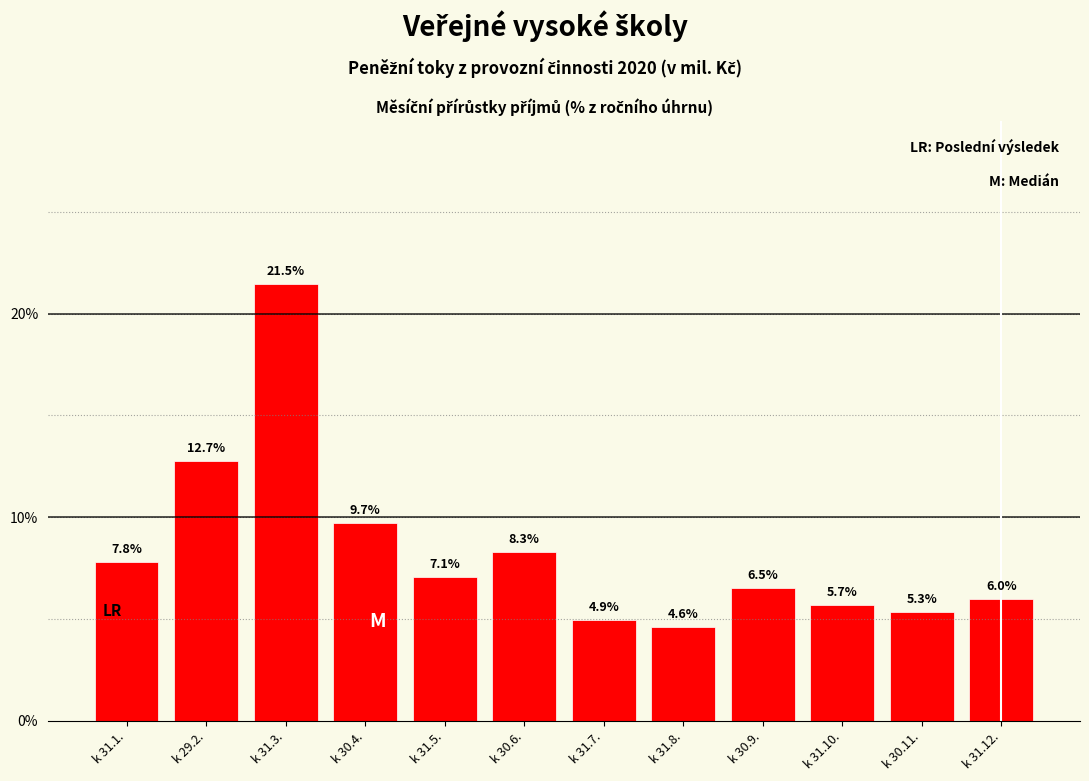

Reading left to right, extract all data points from this chart.

7.8	12.7	21.5	9.7	7.1	8.3	4.9	4.6	6.5	5.7	5.3	6.0